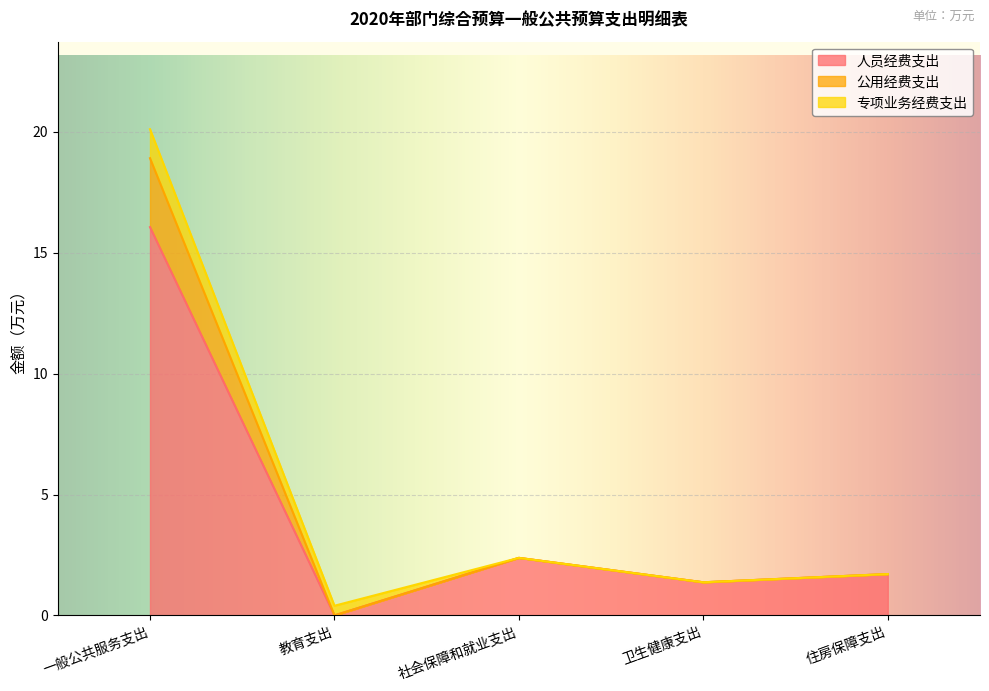

What is the highest value of the 人员经费支出 series?

16.1